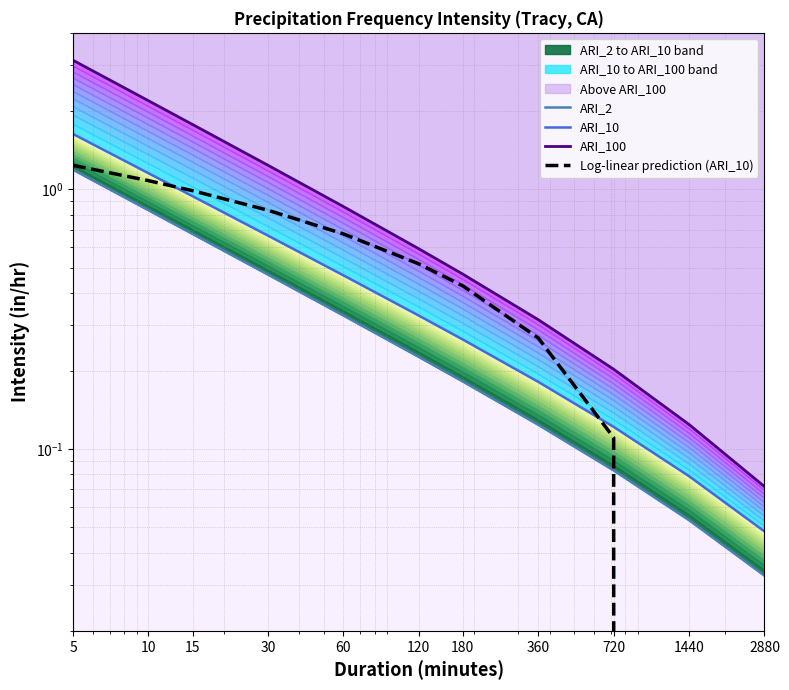

True or false: ARI_10 and ARI_2 intersect in this chart.

False